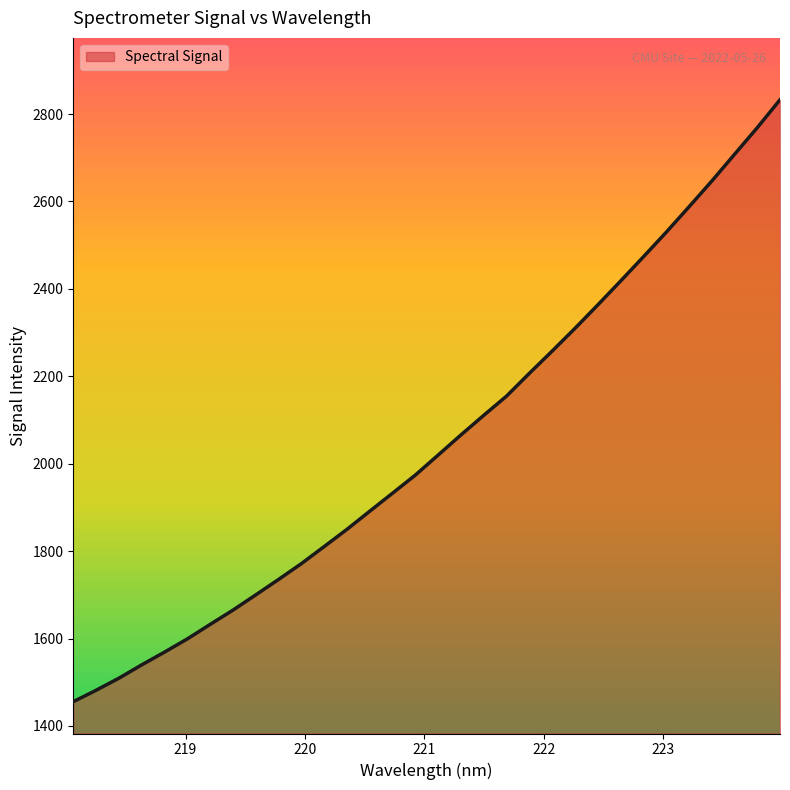

What is the difference between the maximum and minimum values?

1377.2